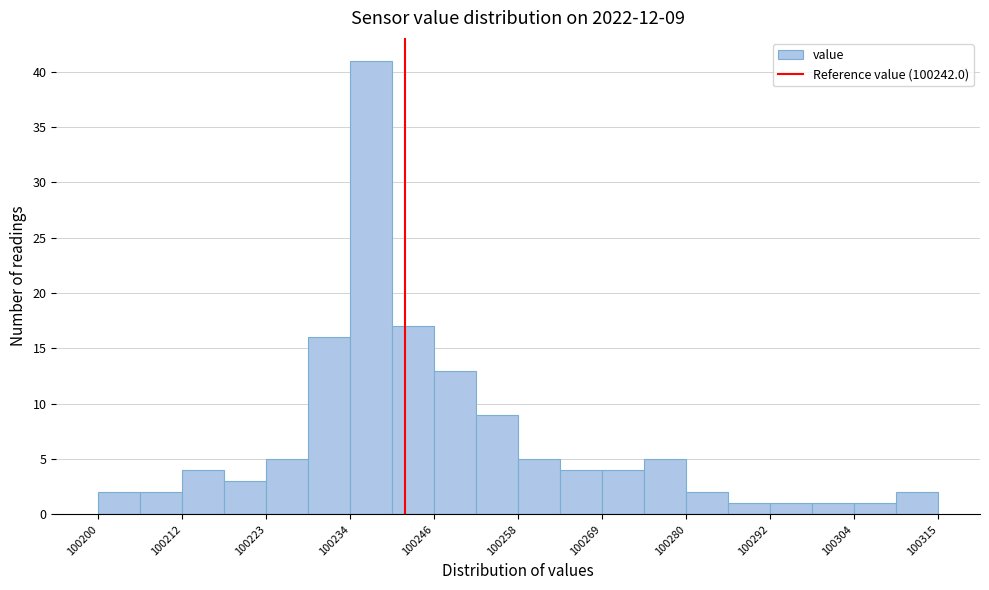

Around what value on the x-axis is the tallest bar? Give the approximate position of its centre, as read against the axis.

100238